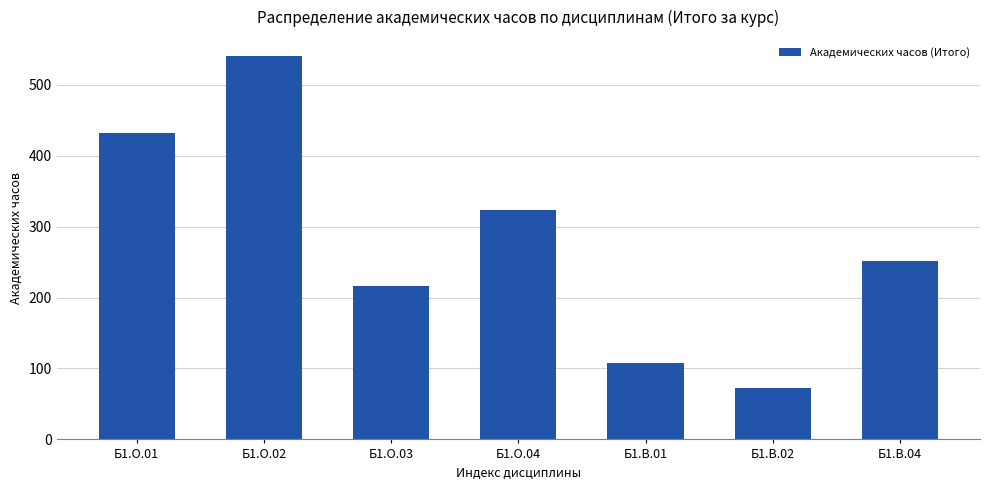

Which label corresponds to the smallest value in the chart?

Б1.В.02